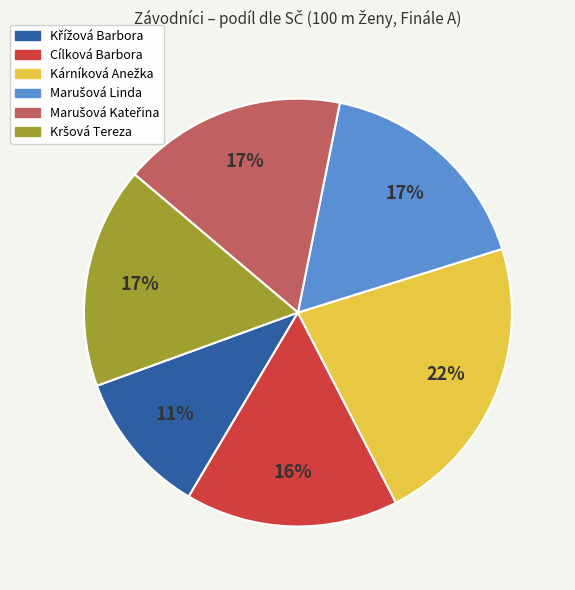

Is there a majority slice in this chart?

No